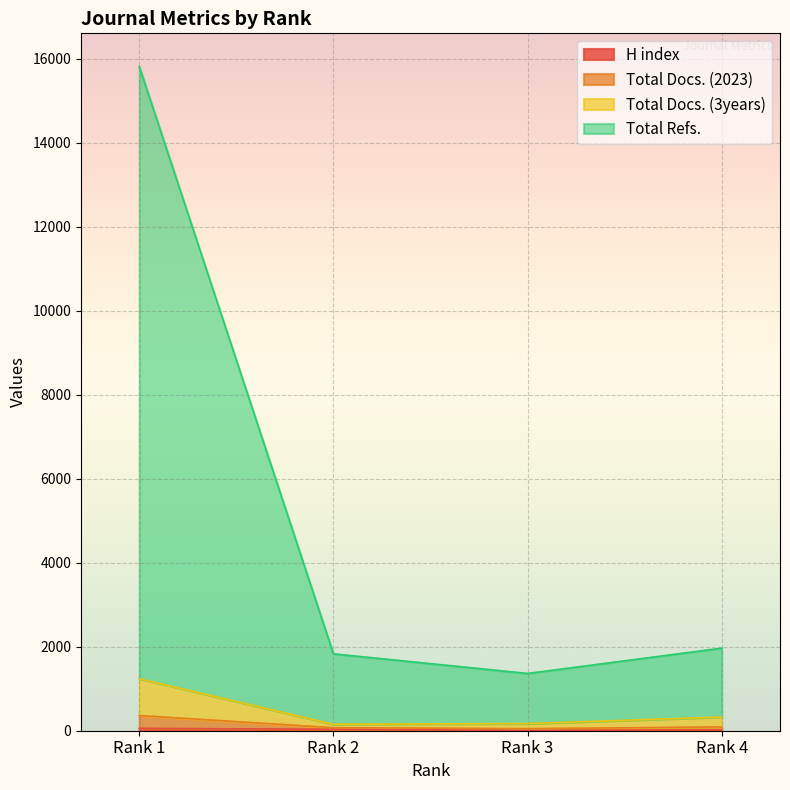

The H index series shows 56 at Rank 1. True or false?

True